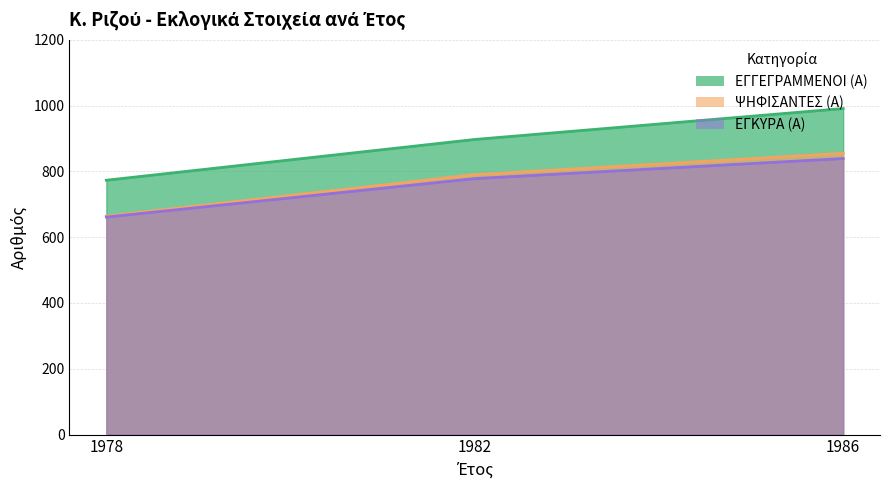

Reading left to right, transcribe all the data shown in this chart.

ΕΓΓΕΓΡΑΜΜΕΝΟΙ (Α): 1978=773	1982=897	1986=991
ΨΗΦΙΣΑΝΤΕΣ (Α): 1978=664	1982=790	1986=855
ΕΓΚΥΡΑ (Α): 1978=661	1982=778	1986=839